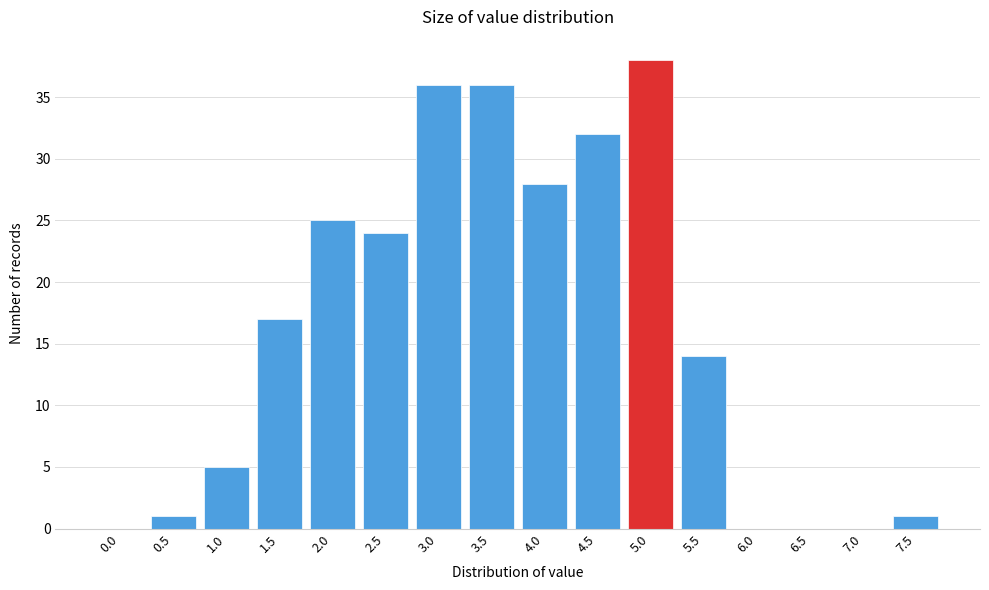

Reading left to right, list all the values displayed in this chart.

0.0=0	0.5=1	1.0=5	1.5=17	2.0=25	2.5=24	3.0=36	3.5=36	4.0=28	4.5=32	5.0=38	5.5=14	6.0=0	6.5=0	7.0=0	7.5=1